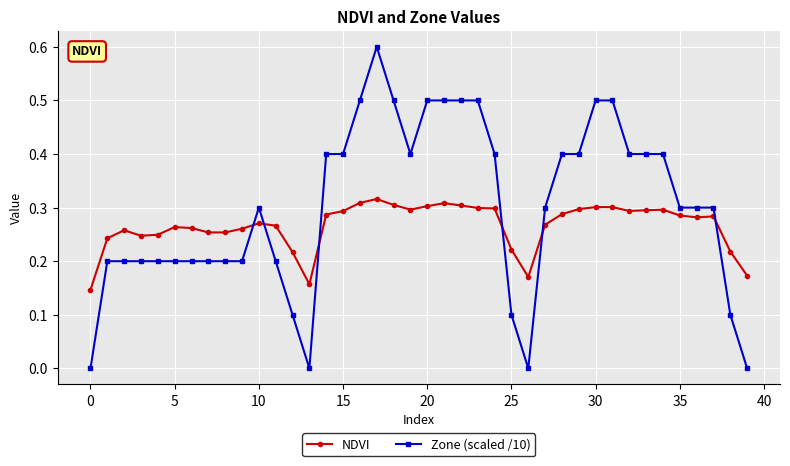

What is the sum of all Zone (scaled /10) values?

12.0